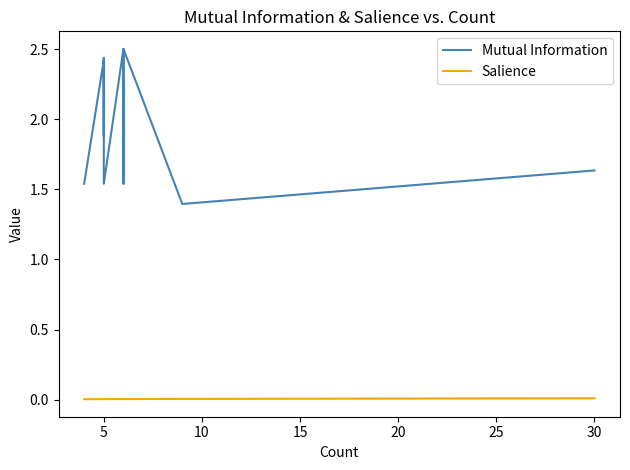

How many interior local valleys does the Mutual Information series have?

5